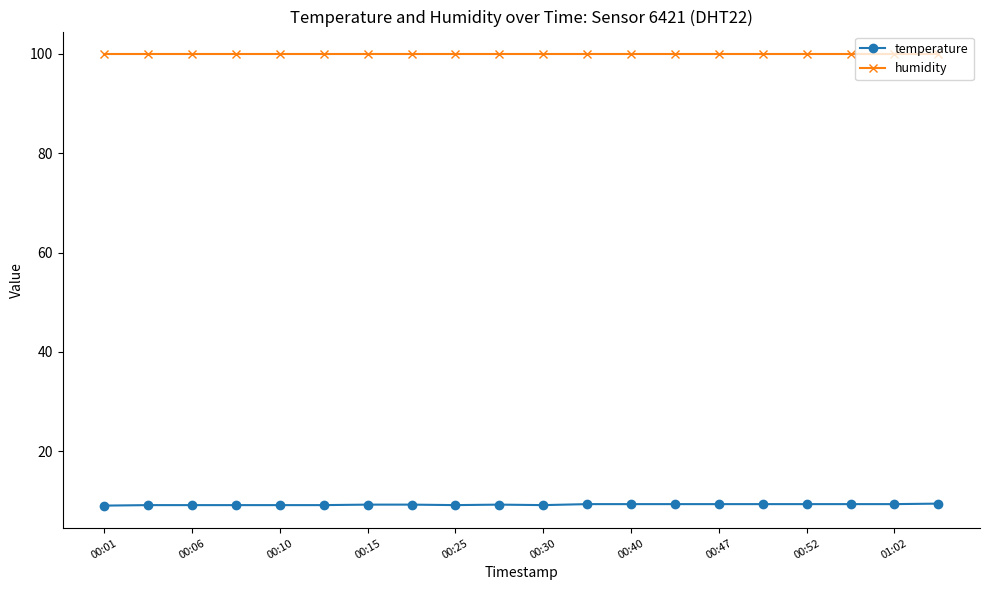

Which series has the largest total across all categories?

humidity